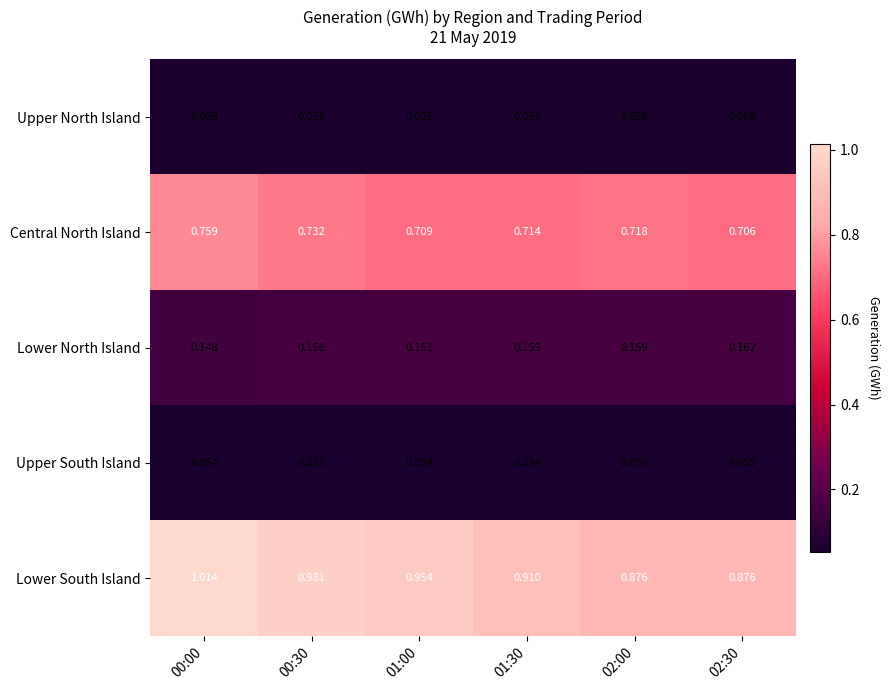

Which series has the largest total across all categories?

Lower South Island